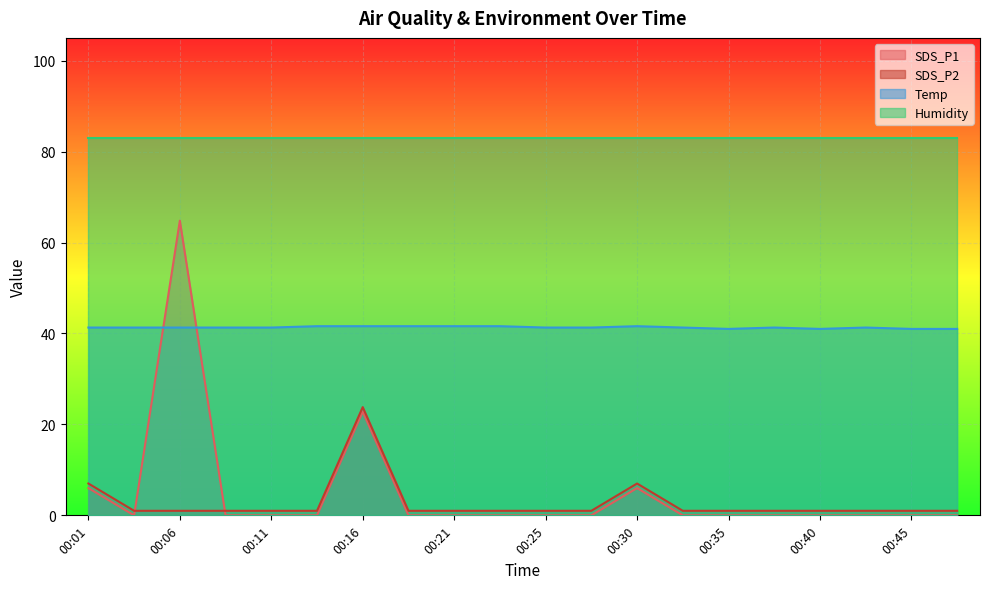

Which series has the widest spread of values?

SDS_P1